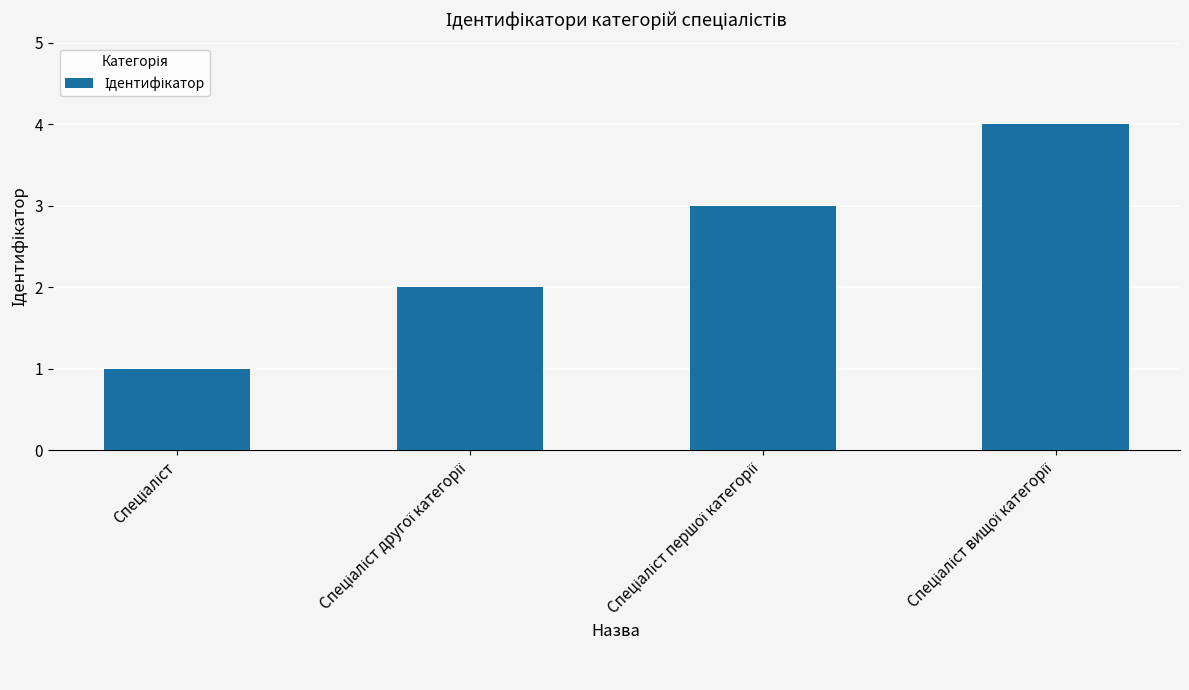

Count the number of data series in this chart.

1